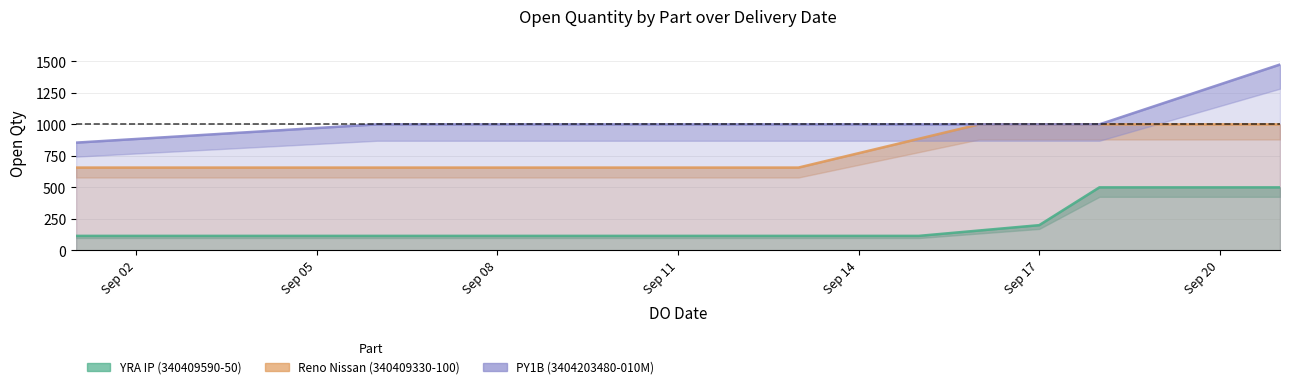

What is the smallest value displayed?

115.0